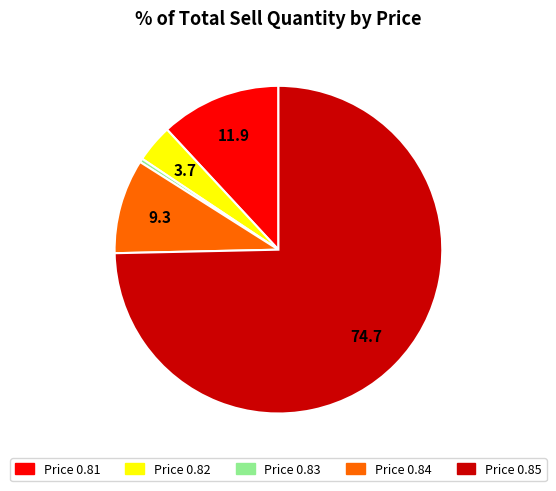

Is there a majority slice in this chart?

Yes